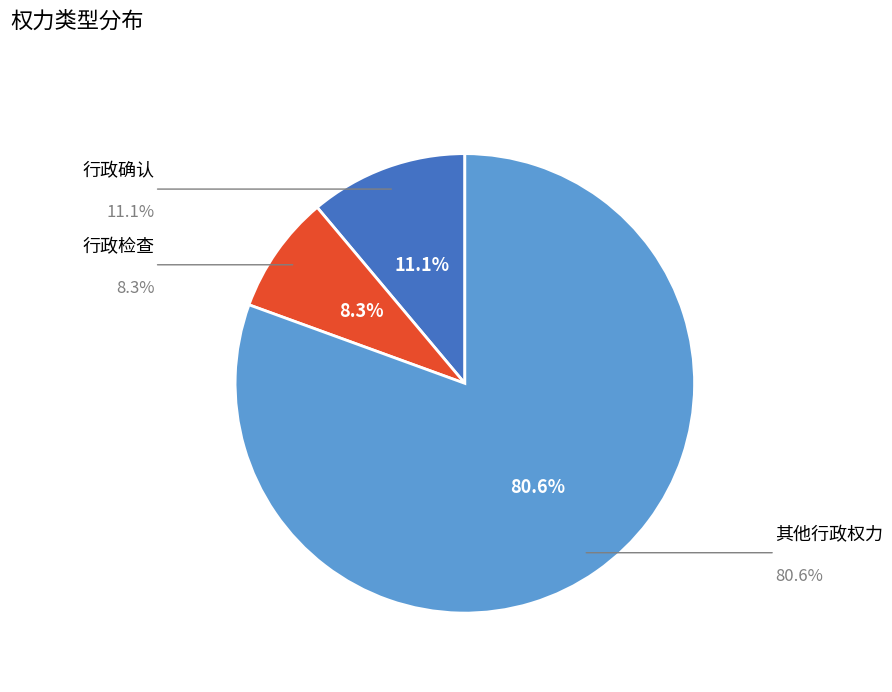

True or false: 其他行政权力 accounts for 63% of the total.

False